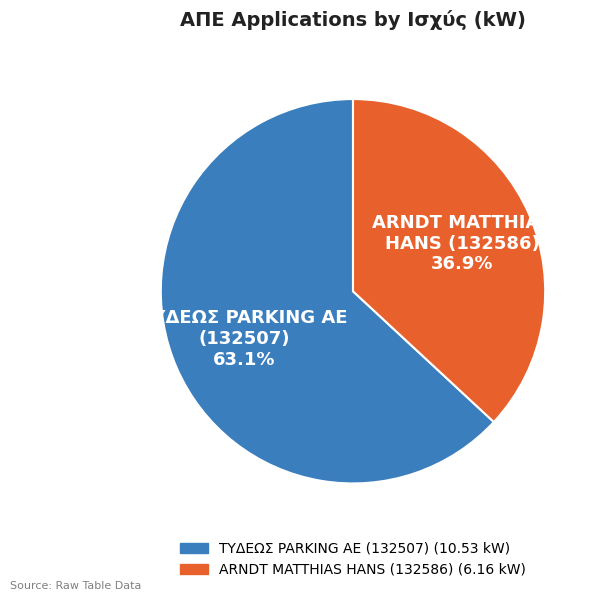

Is there any slice that represents more than half of the pie?

Yes